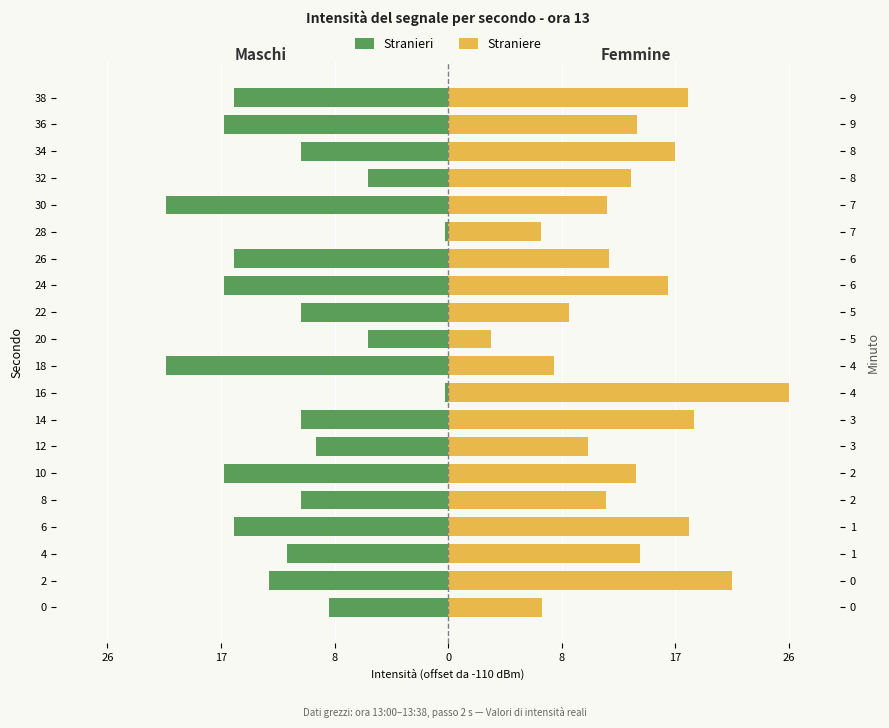

What is the total value across all series at 6?

2.1